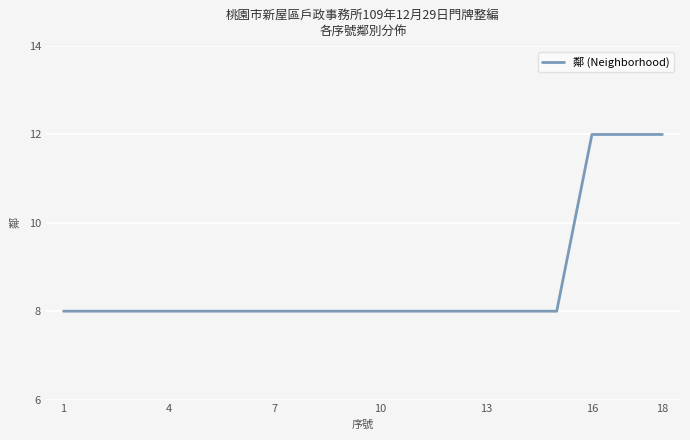

What is the smallest value displayed?

8